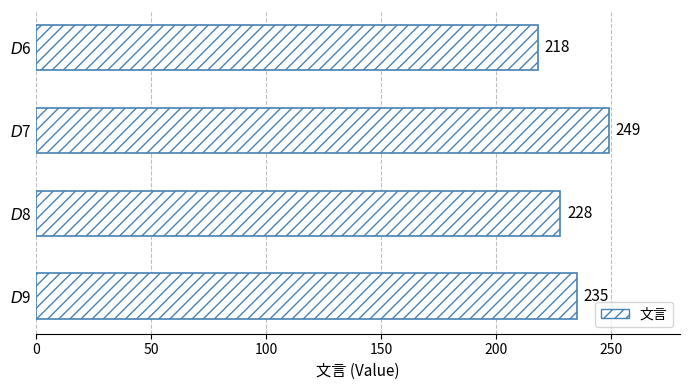

What is the sum of all values?

930